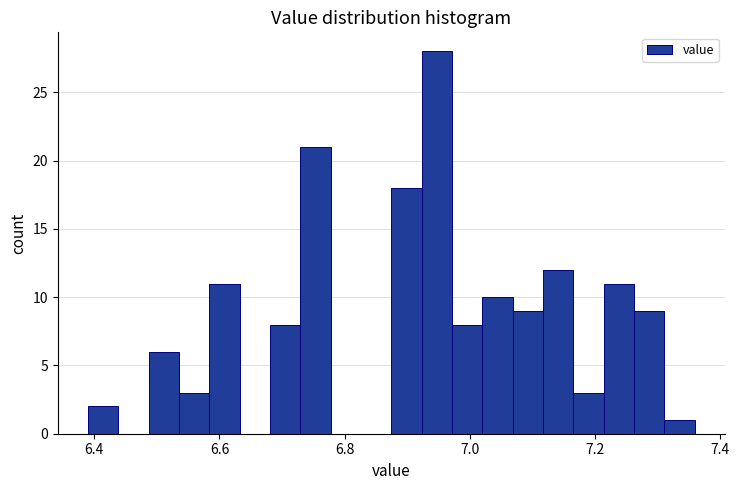

Read against the x-axis, roughly where is the centre of the tallest bar?

6.94